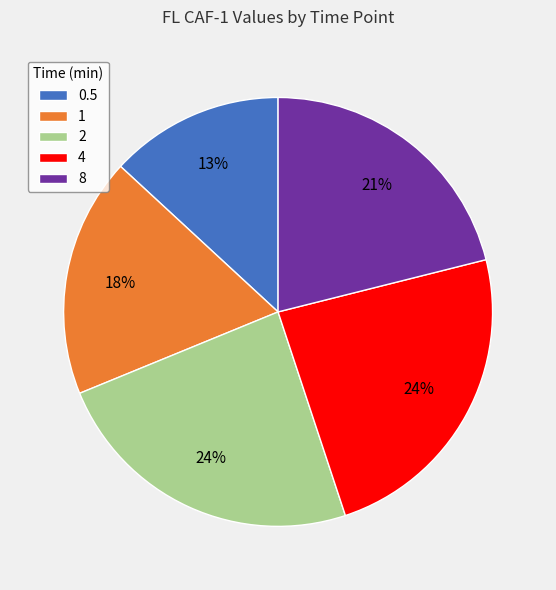

To the nearest percent, what is the average slice percentage?

20%